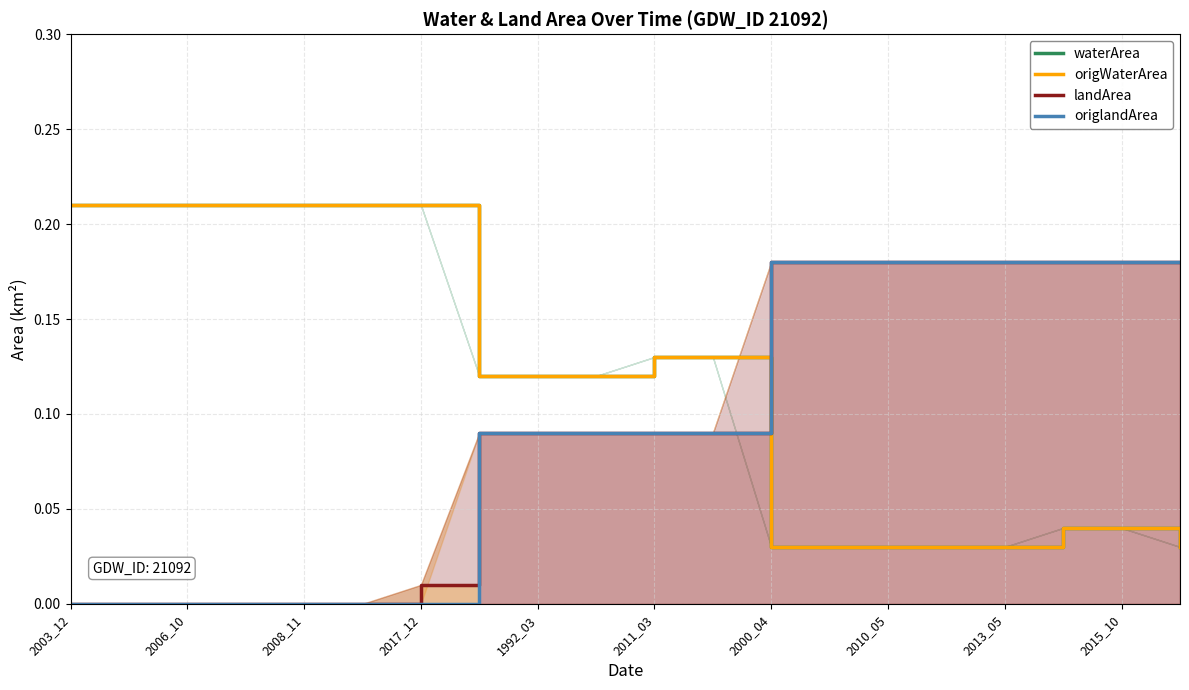

The waterArea series shows 0.2 at 2017_12. True or false?

True